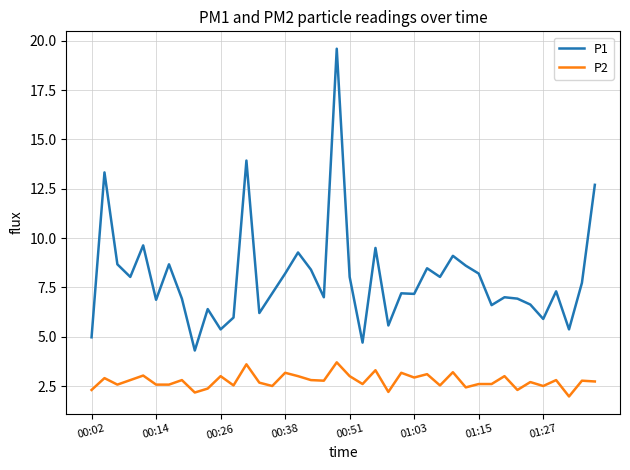

Which series has the largest total across all categories?

P1